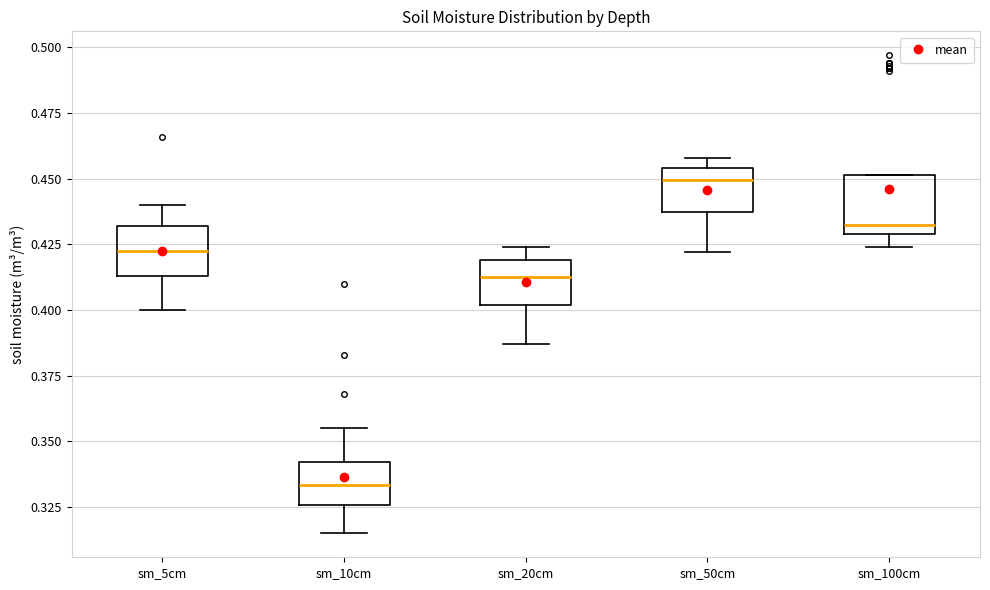

Which box's median line is the lowest?

sm_10cm